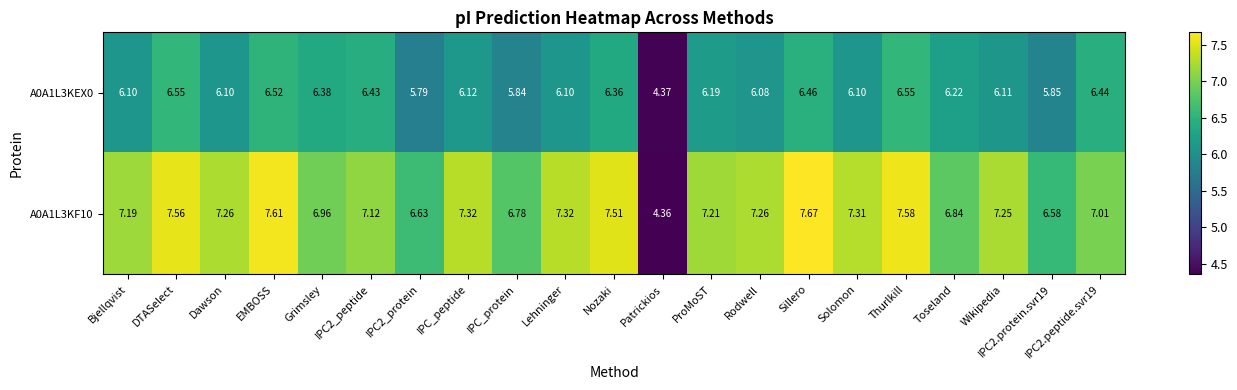

Where does the A0A1L3KF10 series first go above 7?

Bjellqvist